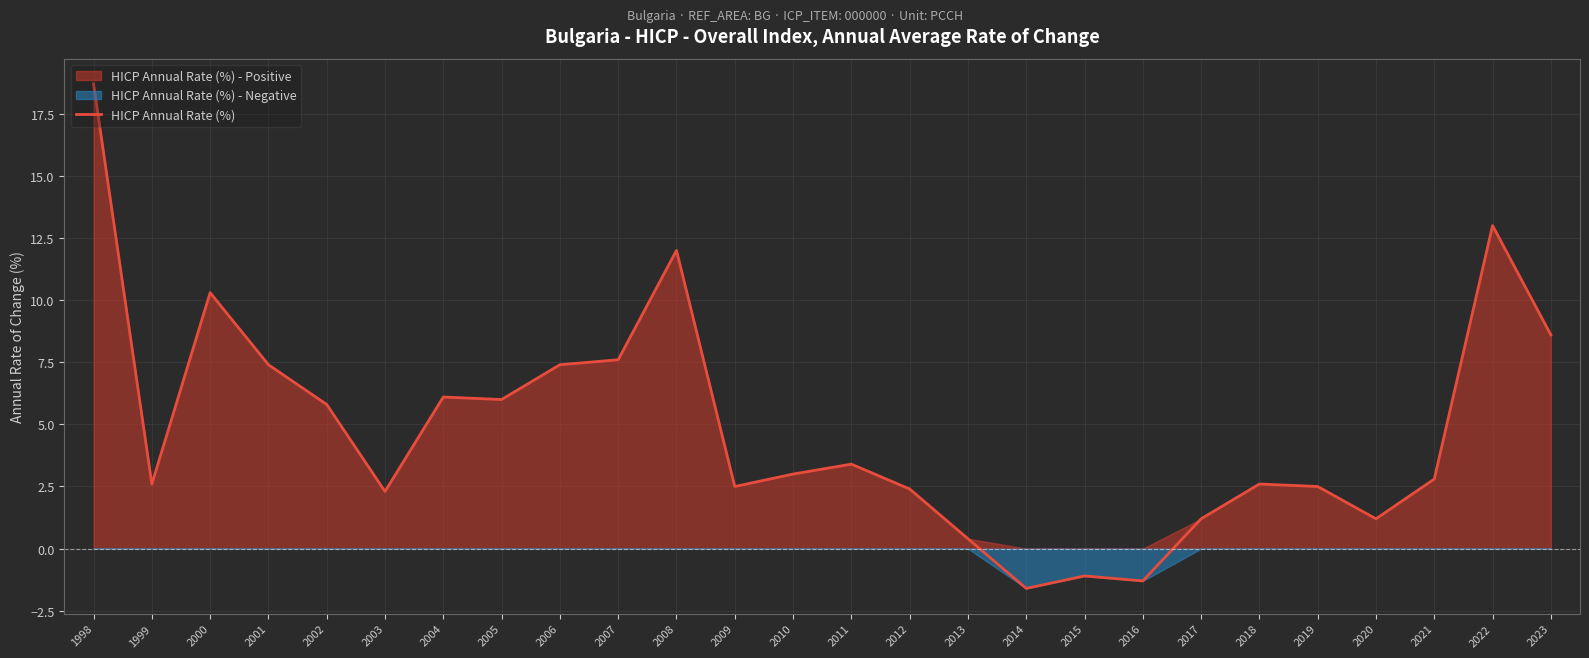

What is the change in value from 2005 to 2023?

+2.6